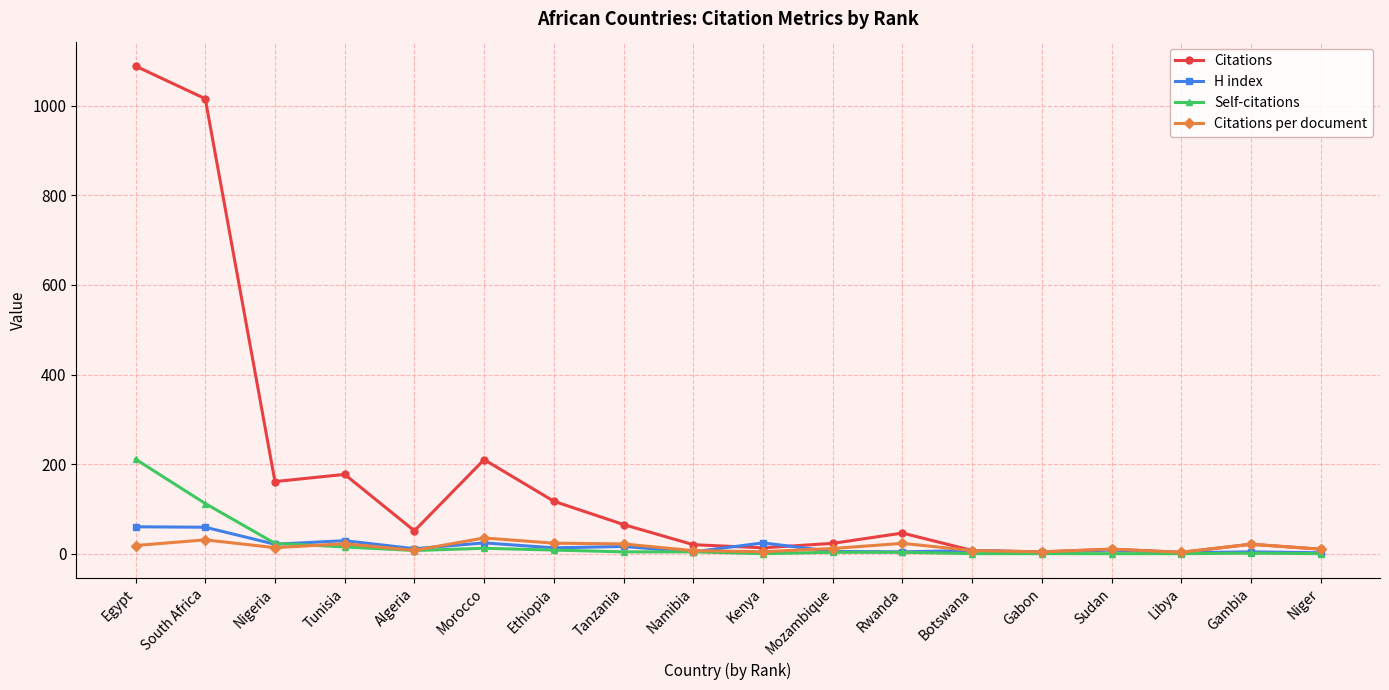

How many lines are shown in the chart?

4